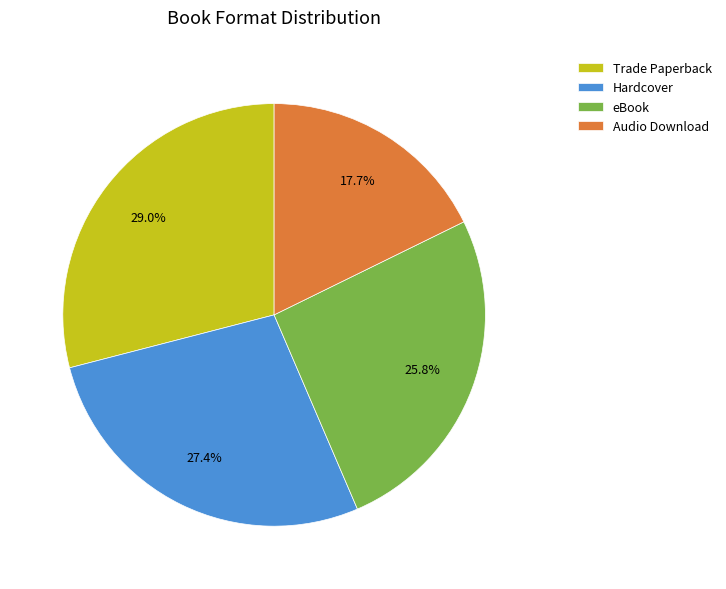

The eBook slice represents 26% of the pie. True or false?

True